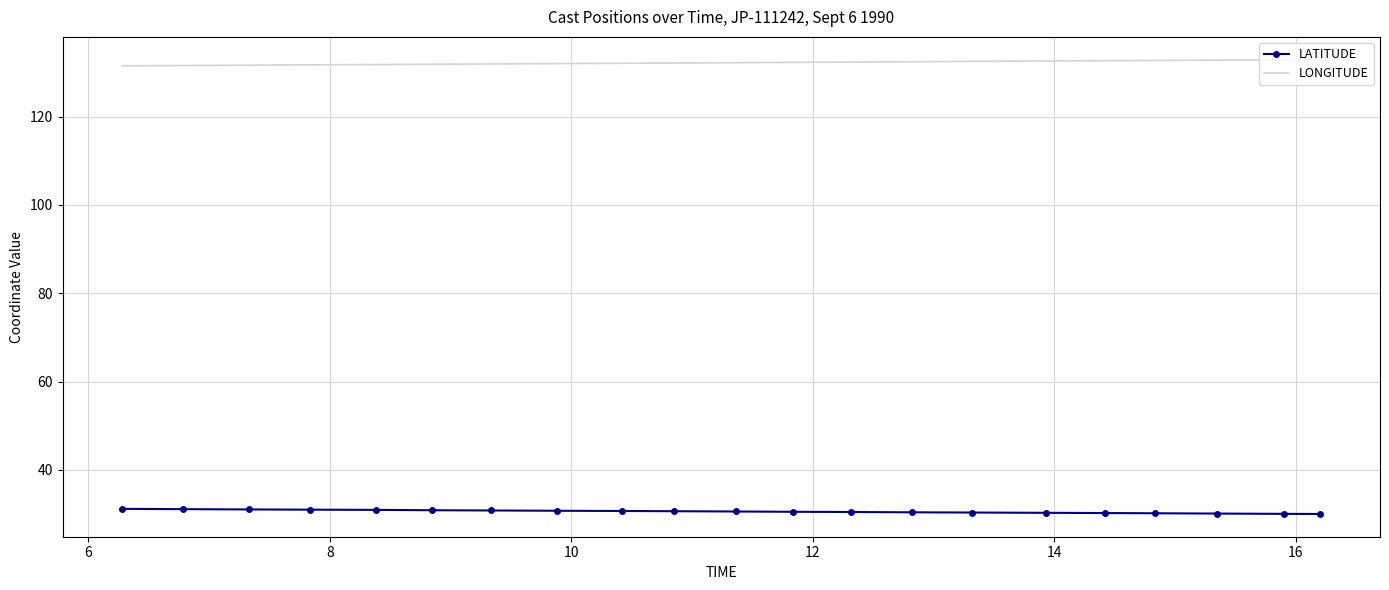

What is the minimum value for LATITUDE?

30.0